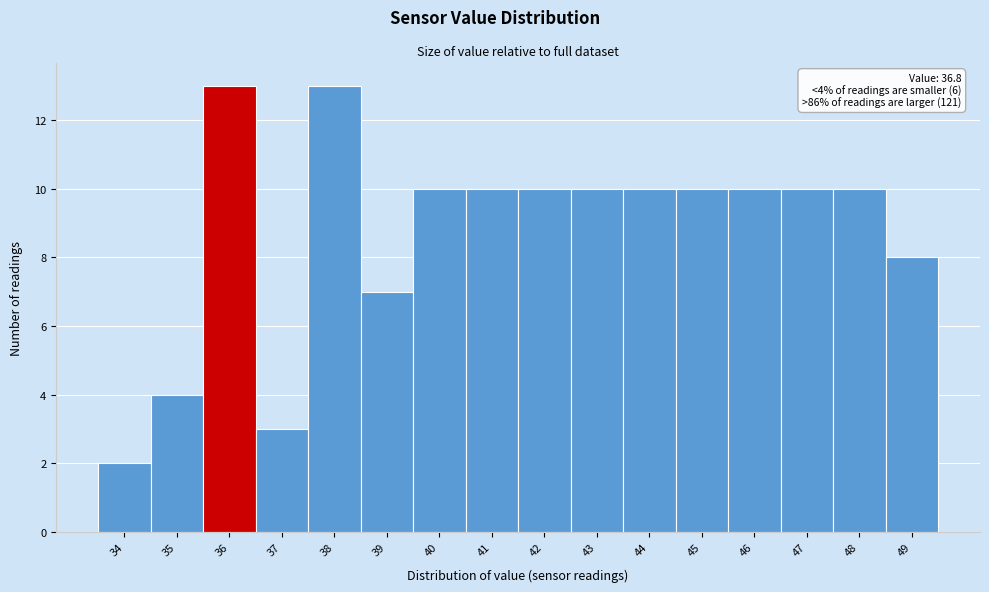

Reading left to right, extract all data points from this chart.

34=2	35=4	36=13	37=3	38=13	39=7	40=10	41=10	42=10	43=10	44=10	45=10	46=10	47=10	48=10	49=8